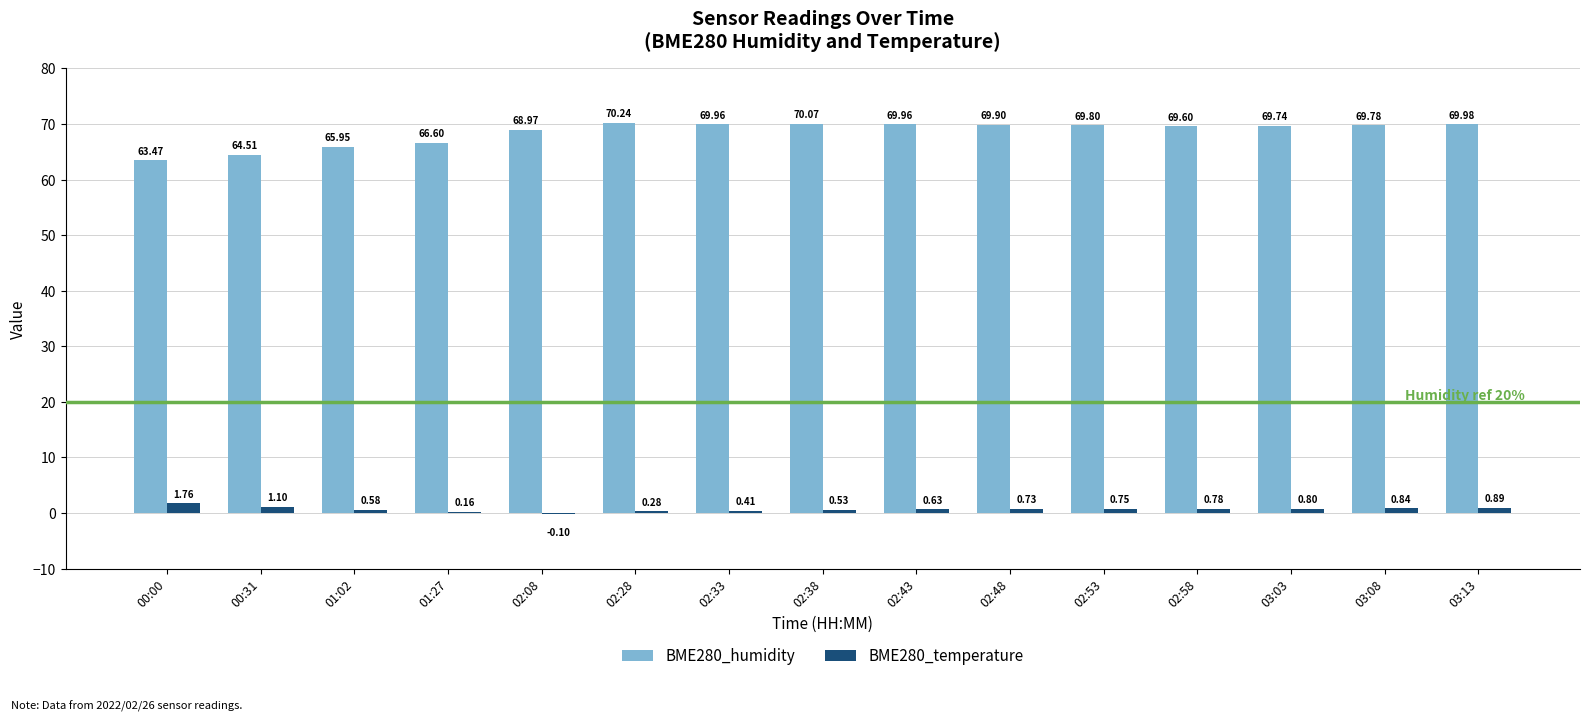

What is the sum of all BME280_temperature values?

10.1